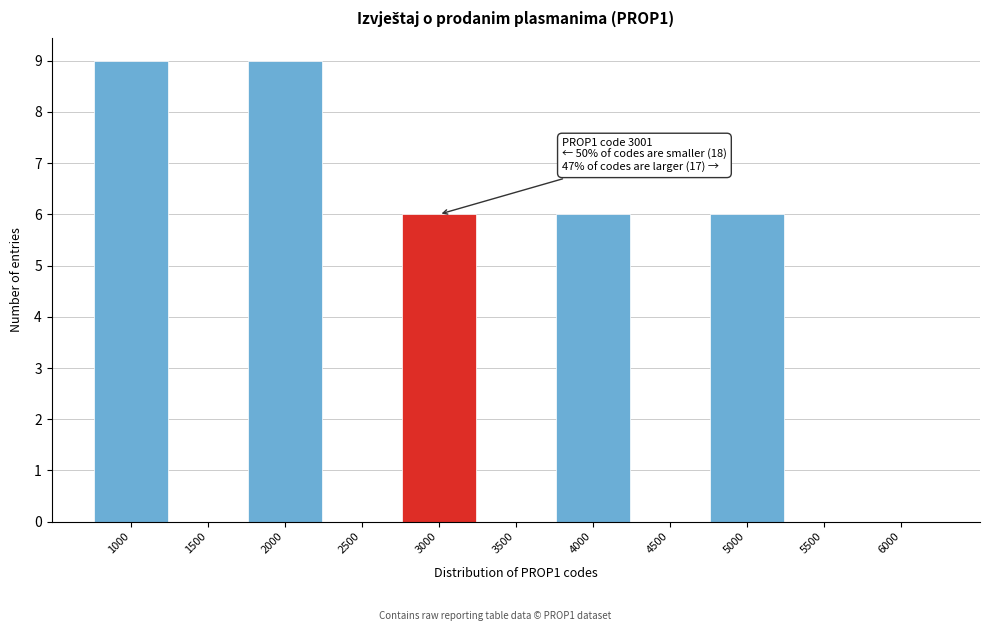

Reading left to right, list all the values displayed in this chart.

1000=9	1500=0	2000=9	2500=0	3000=6	3500=0	4000=6	4500=0	5000=6	5500=0	6000=0